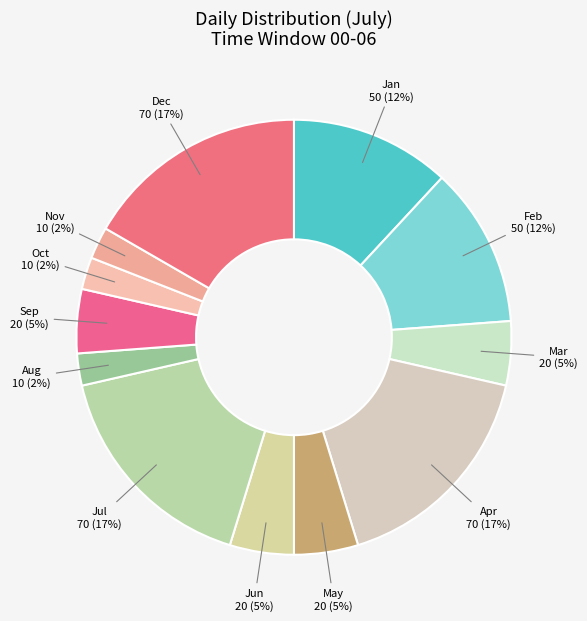

To the nearest percent, what is the average slice percentage?

8%